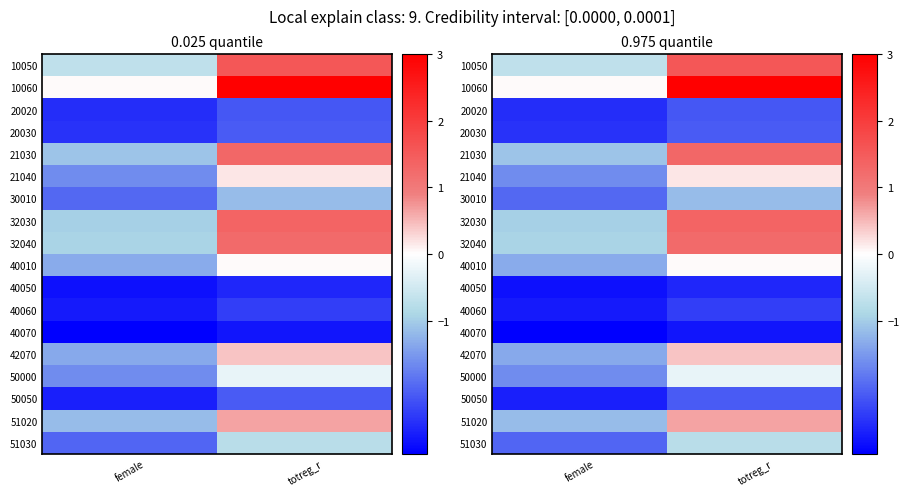

Rank the series at totreg_r from lowest to highest value.

40070, 40050, 40060, 20020, 20030, 50050, 30010, 51030, 50000, 40010, 21040, 42070, 51020, 32040, 21030, 32030, 10050, 10060